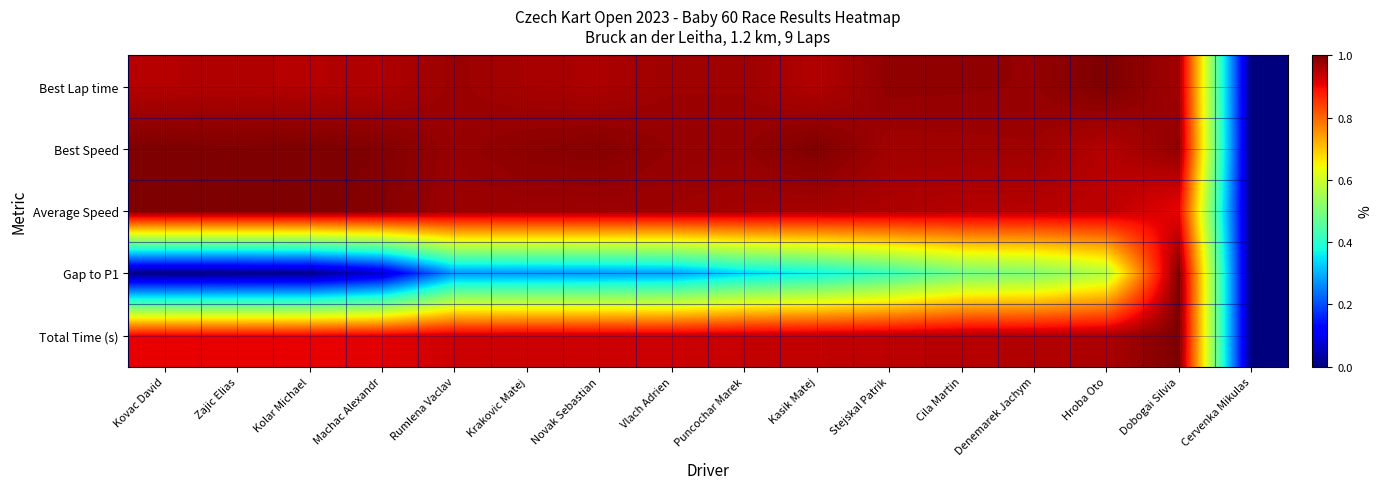

At which category is the sum across all series the highest?

Dobogai Silvia